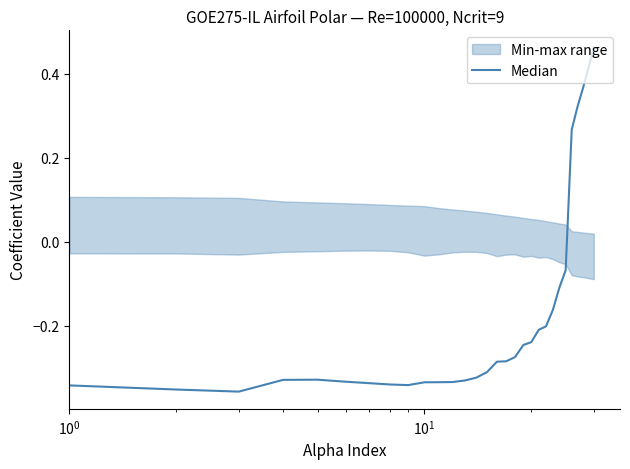

True or false: there are more than 1 points higher than both neighbors.

False